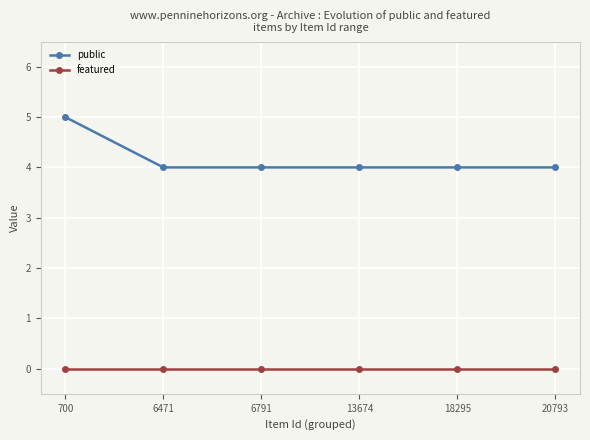

What is the maximum value shown in the chart?

5